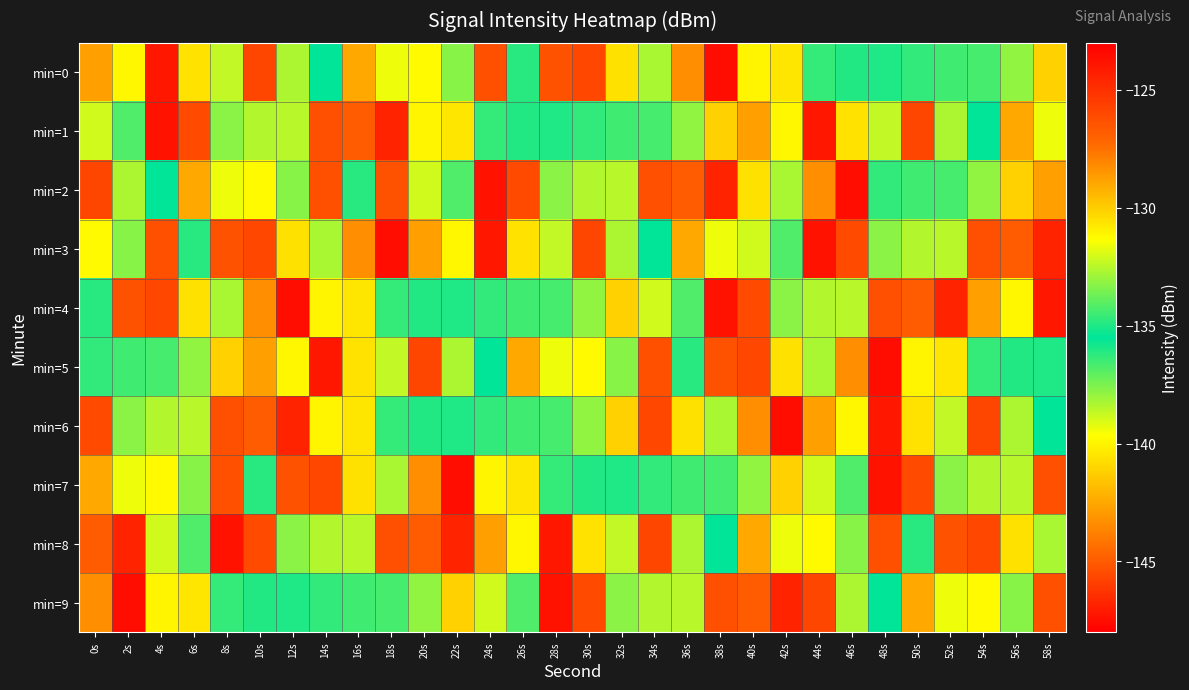

What is the spread (max minus min) of values at 44s?

21.4